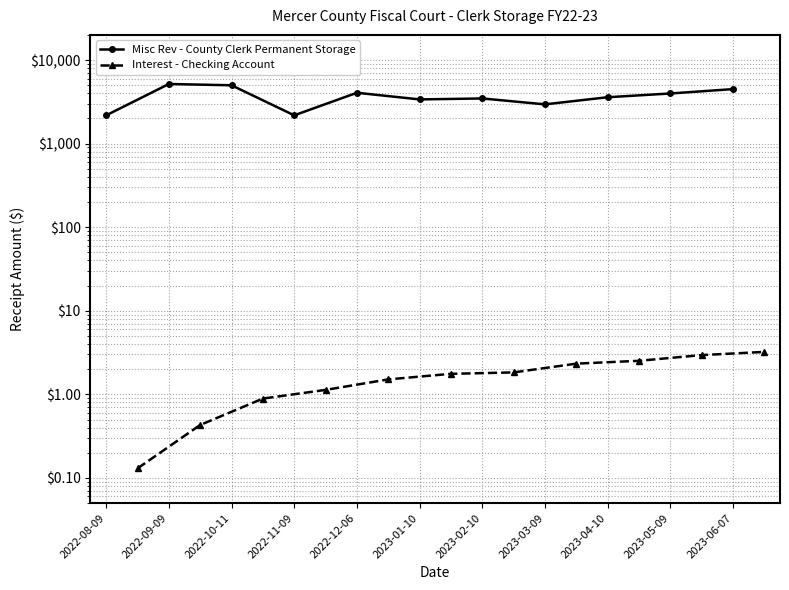

How many lines are shown in the chart?

2